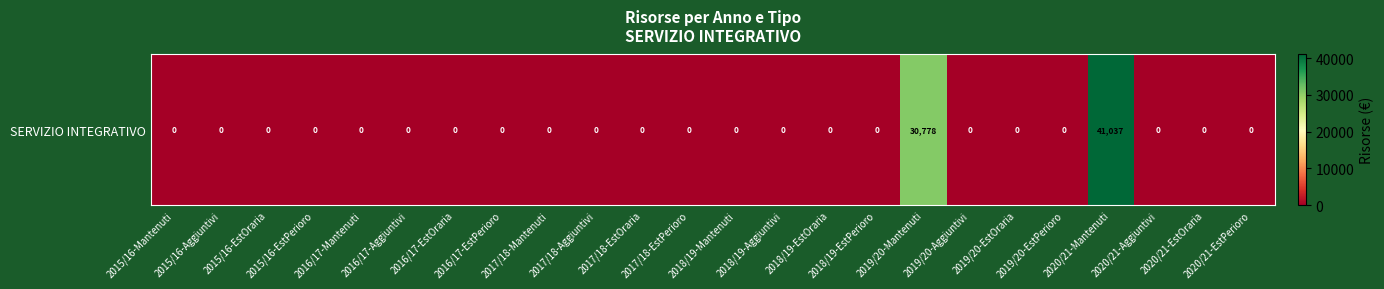

What is the maximum value shown in the chart?

41036.7